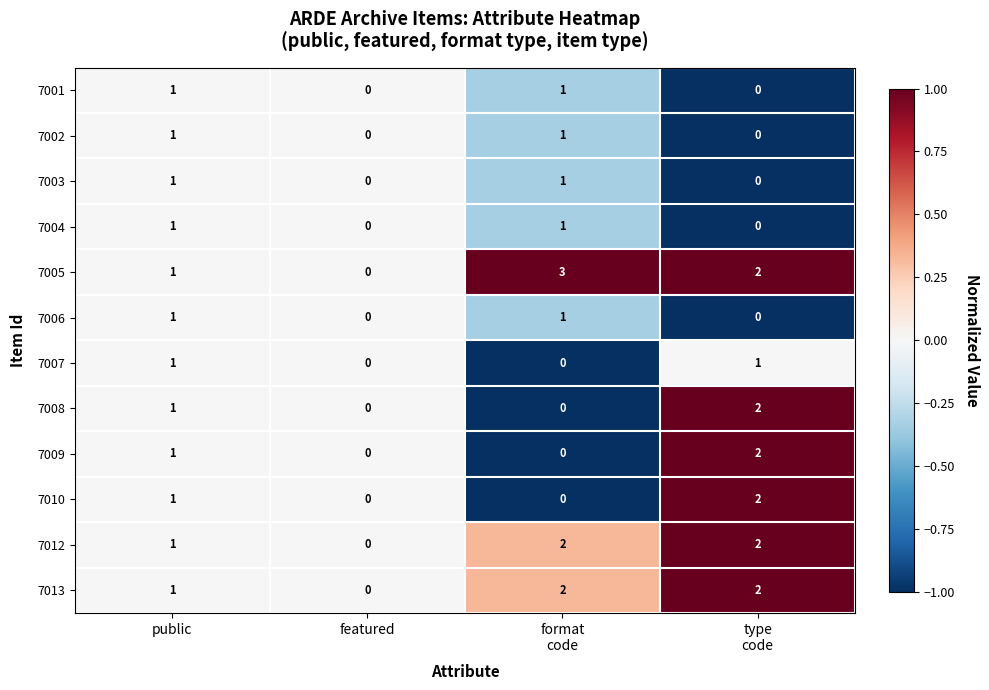

Which series has the largest total across all categories?

7005